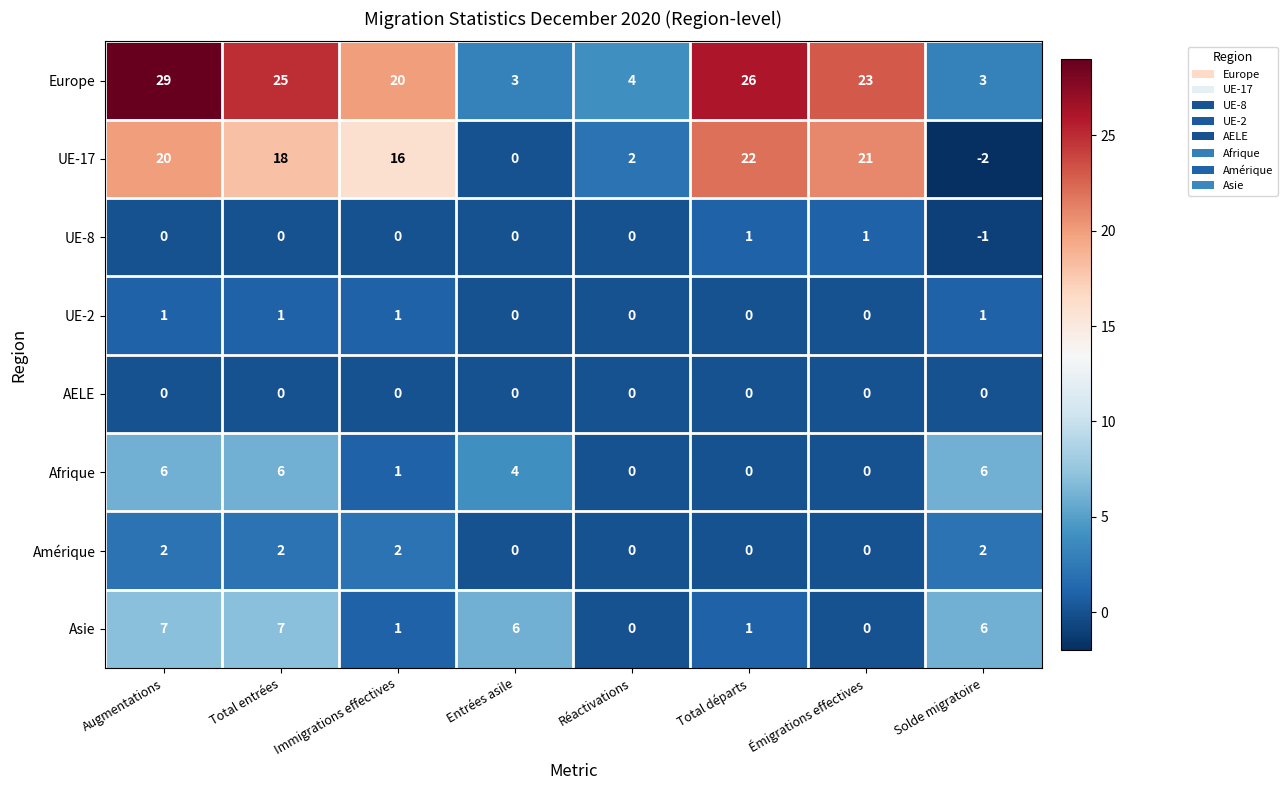

Which series changed the most between Émigrations effectives and Solde migratoire?

UE-17